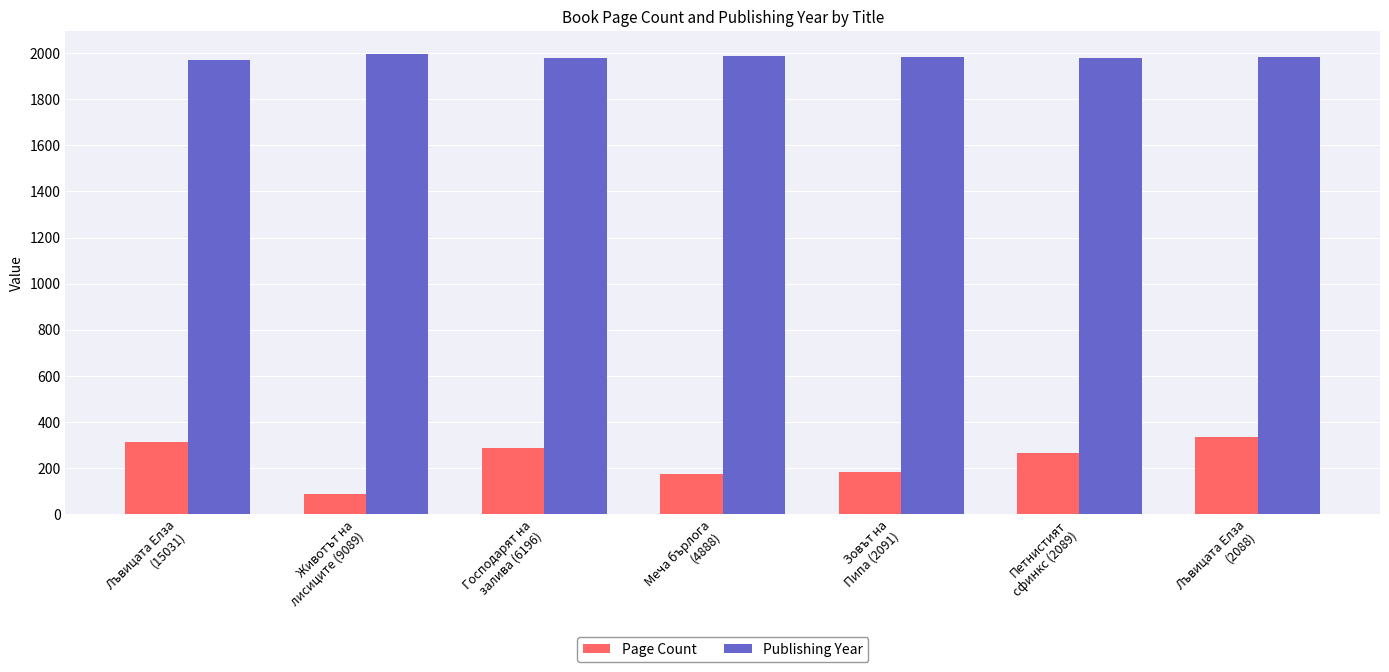

The value of Page Count at Лъвицата Елза
(2088) is 336. True or false?

True